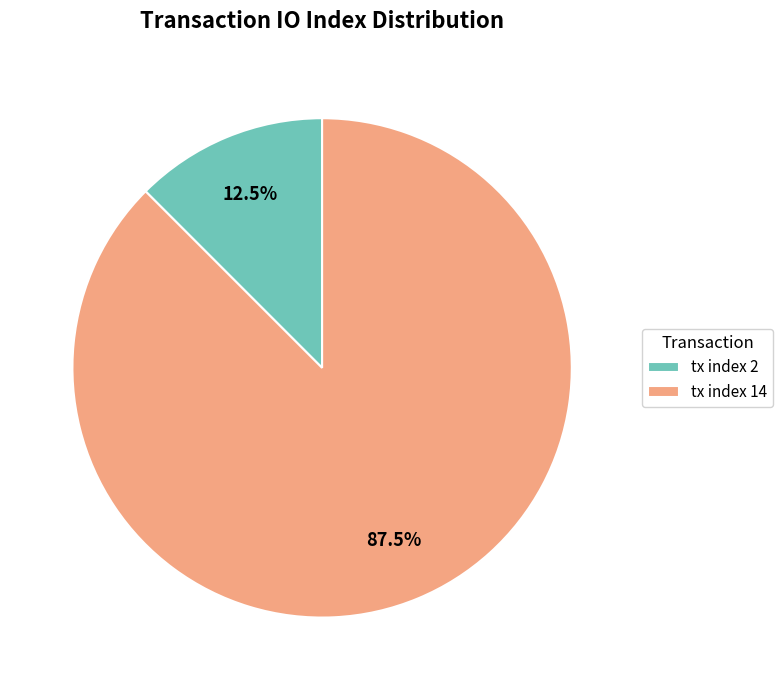

Combined, what portion of the pie is tx index 2 and tx index 14?

100.0%